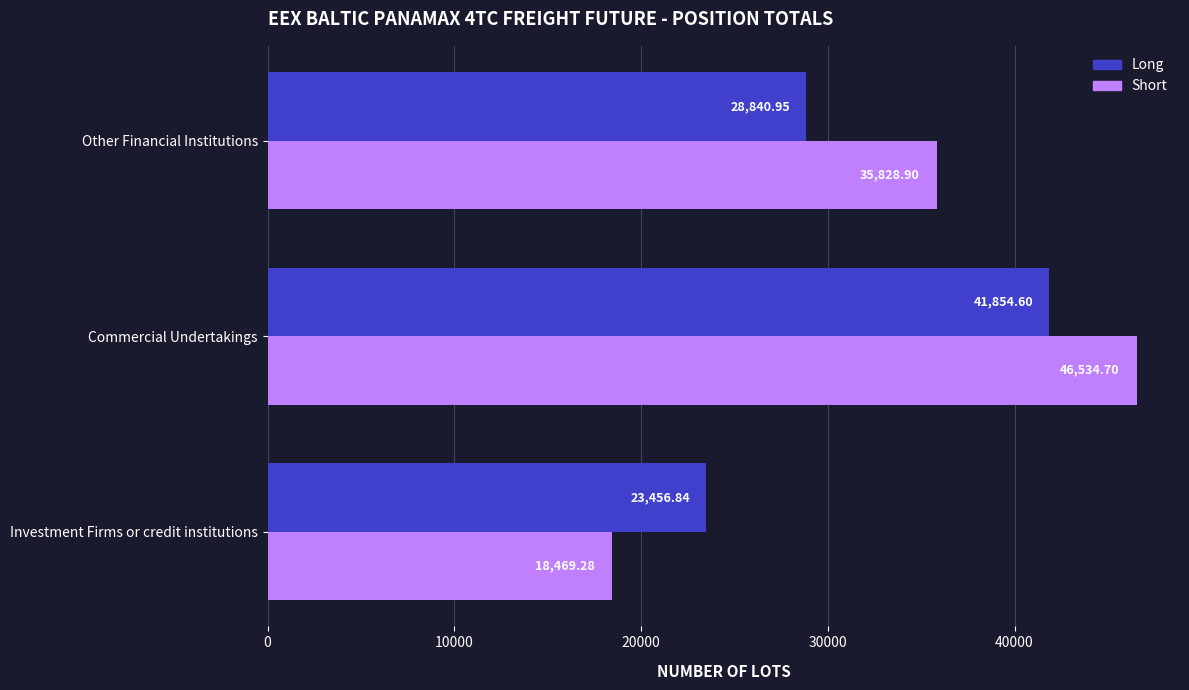

What is the sum of all Long values?

94152.4